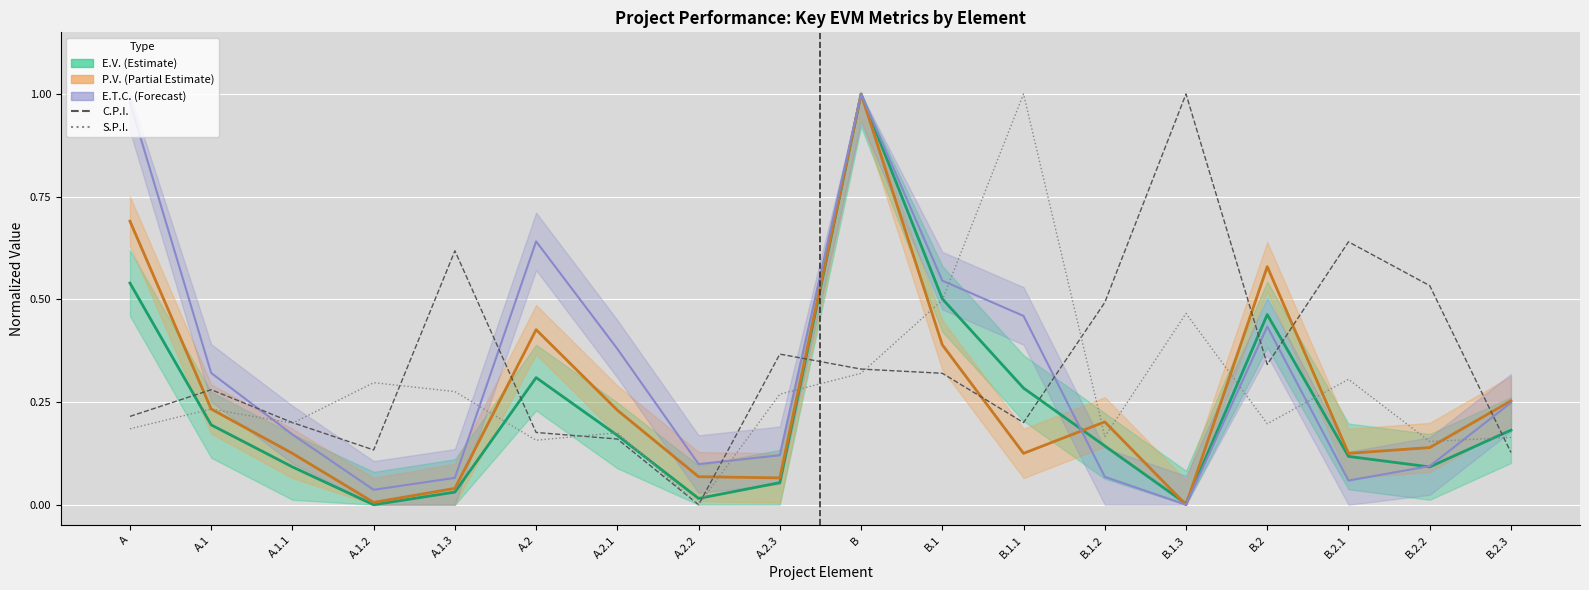

Reading right to left, extract all data points from this chart.

E.V. line: 0.2	0.1	0.1	0.5	0.0	0.1	0.3	0.5	1.0	0.1	0.0	0.2	0.3	0.0	0.0	0.1	0.2	0.5
P.V. line: 0.3	0.1	0.1	0.6	0.0	0.2	0.1	0.4	1.0	0.1	0.1	0.2	0.4	0.0	0.0	0.1	0.2	0.7
E.T.C. line: 0.2	0.1	0.1	0.4	0.0	0.1	0.5	0.5	1.0	0.1	0.1	0.4	0.6	0.1	0.0	0.2	0.3	1.0
C.P.I.: 0.1	0.5	0.6	0.3	1.0	0.5	0.2	0.3	0.3	0.4	0.0	0.2	0.2	0.6	0.1	0.2	0.3	0.2
S.P.I.: 0.2	0.2	0.3	0.2	0.5	0.2	1.0	0.5	0.3	0.3	0.0	0.2	0.2	0.3	0.3	0.2	0.2	0.2